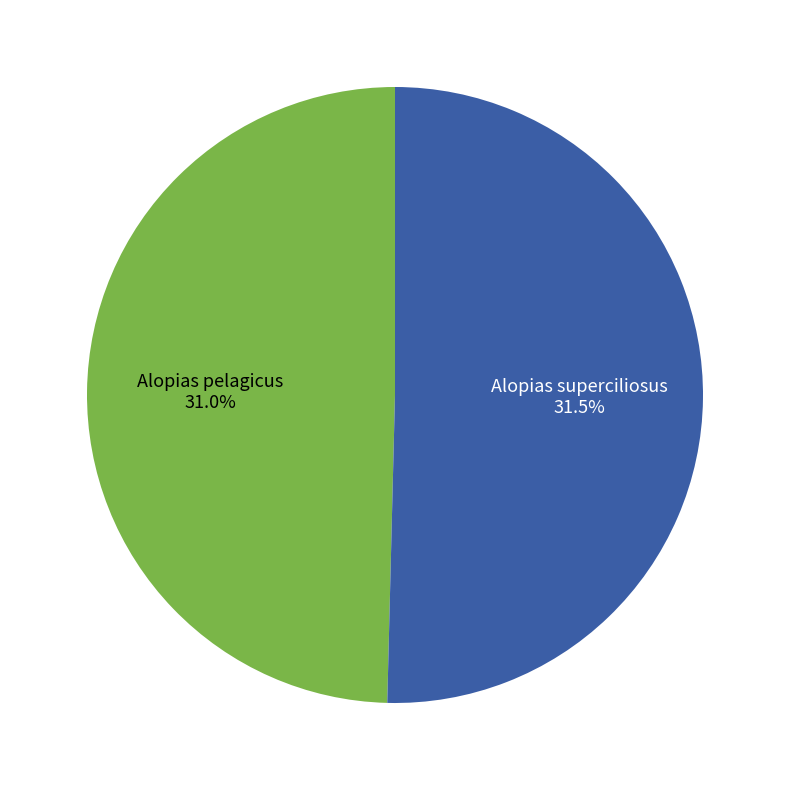

Which category has the biggest portion of the pie?

Alopias superciliosus